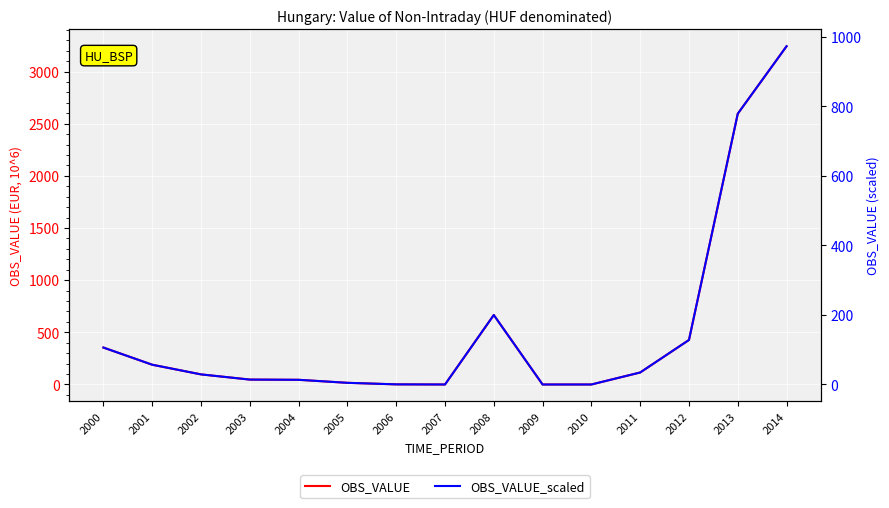

Reading left to right, what are all the values shown in this chart?

OBS_VALUE: 2000=354.0	2001=189.4	2002=96.8	2003=47.0	2004=44.8	2005=16.0	2006=1.2	2007=0.0	2008=666.1	2009=0.0	2010=0.0	2011=115.1	2012=426.9	2013=2595.9	2014=3242.8
OBS_VALUE_scaled: 2000=106.2	2001=56.8	2002=29.0	2003=14.1	2004=13.5	2005=4.8	2006=0.4	2007=0.0	2008=199.8	2009=0.0	2010=0.0	2011=34.5	2012=128.1	2013=778.8	2014=972.8